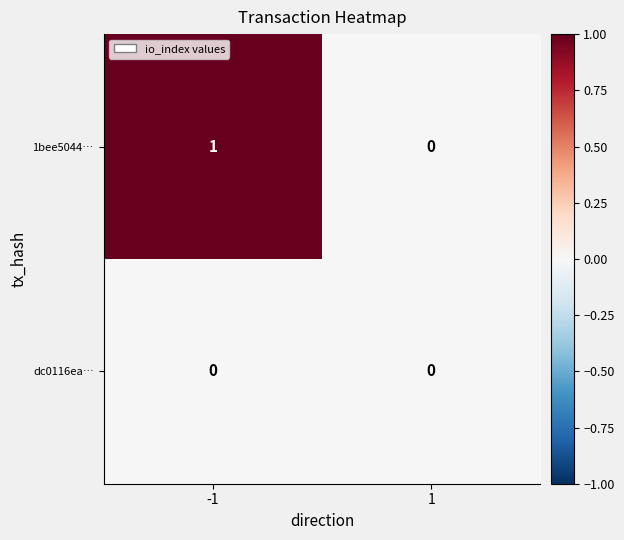

Rank the series by their average value, from lowest to highest.

dc0116ea…, 1bee5044…